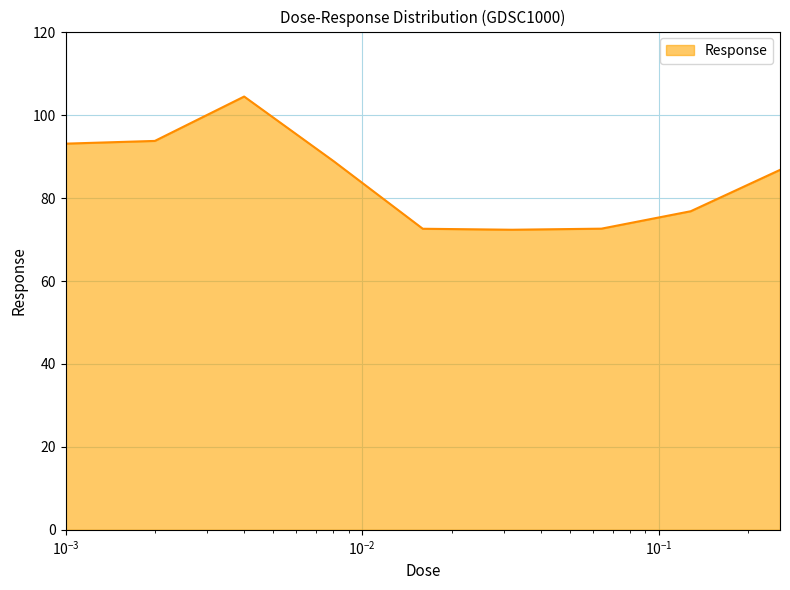

True or false: the data has more than 0 interior local peaks.

True